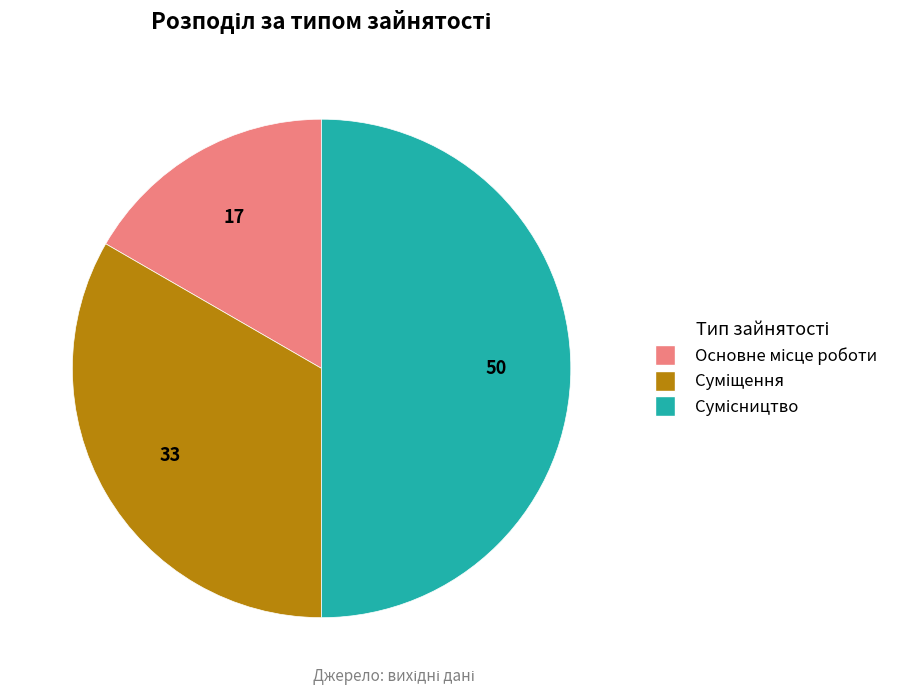

Does any single category account for the majority?

No